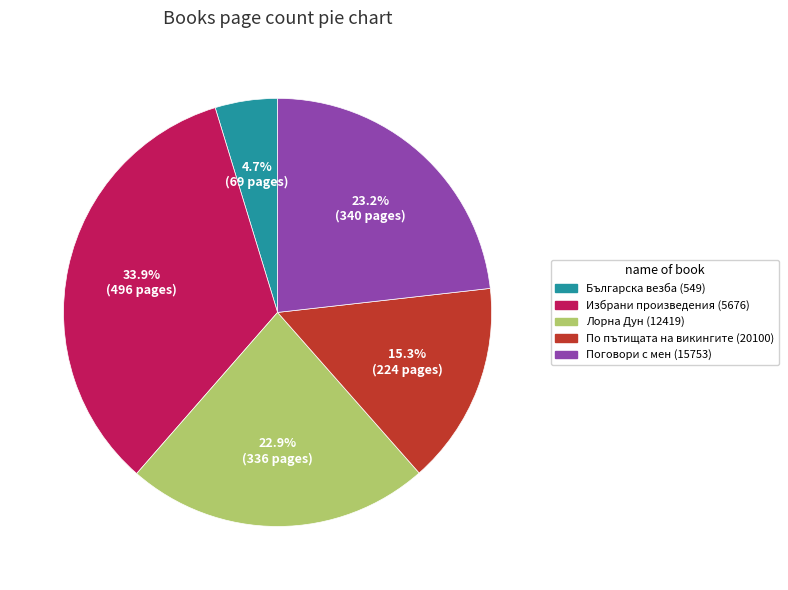

What percentage do Лорна Дун (12419) and Българска везба (549) together represent?

27.6%